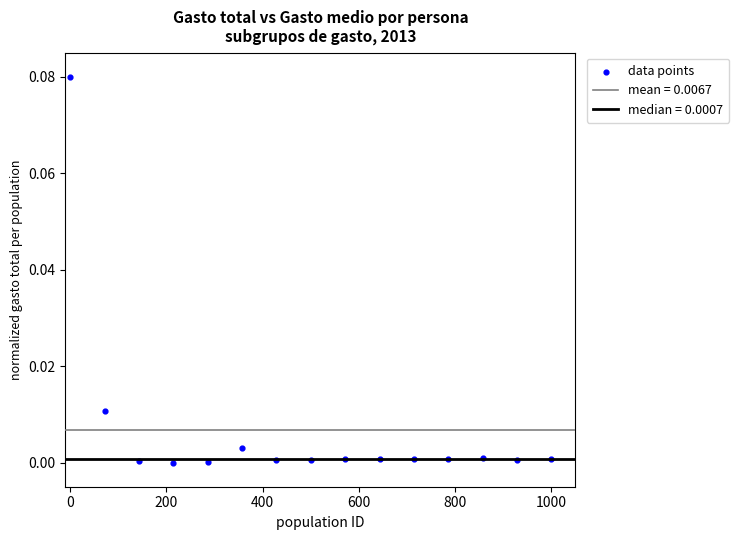

What is the range of X values (max minus min)?

1000.0